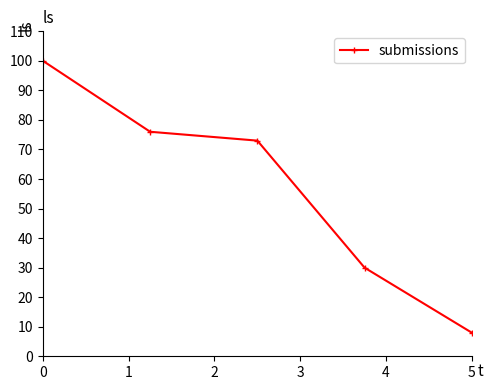

What is the average value?

57